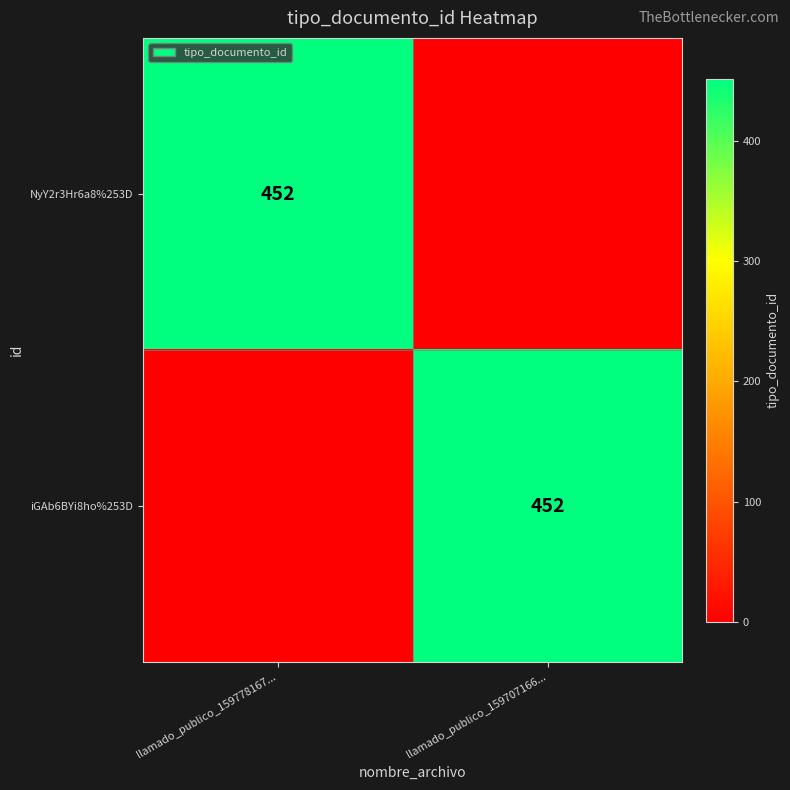

True or false: iGAb6BYi8ho%253D has a value of 452 at llamado_publico_159707166....

True